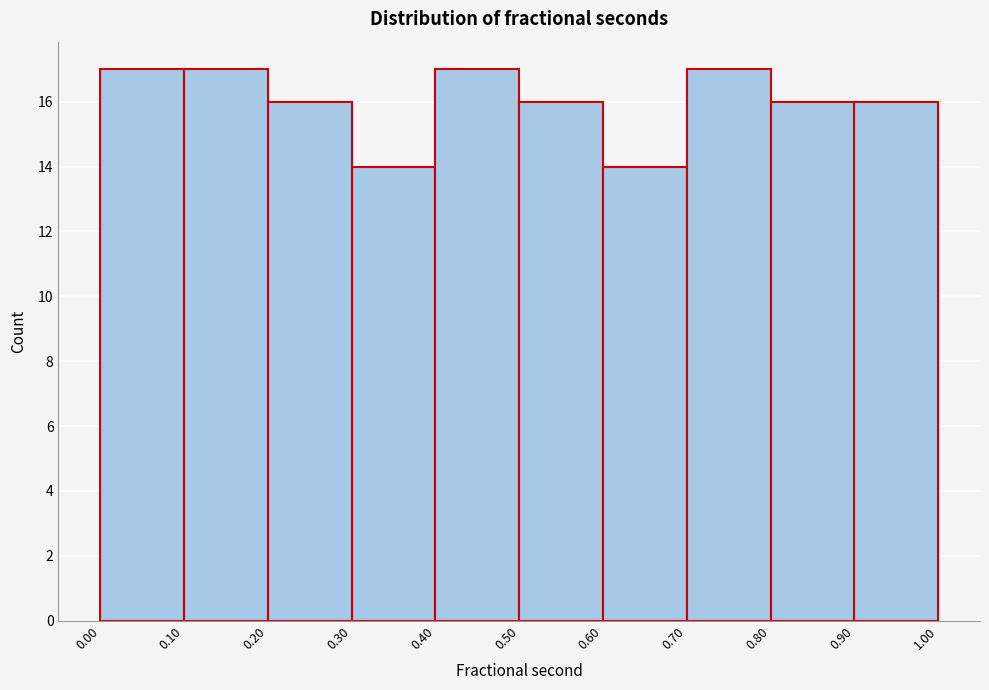

Reading left to right, transcribe this chart: for each bar, give the range it covers on the x-axis and its height. The values are not printed on the chart, so give them approximately, as read against the axis.

0.00 to 0.10: 17
0.10 to 0.20: 17
0.20 to 0.30: 16
0.30 to 0.40: 14
0.40 to 0.50: 17
0.50 to 0.60: 16
0.60 to 0.70: 14
0.70 to 0.80: 17
0.80 to 0.90: 16
0.90 to 1.00: 16